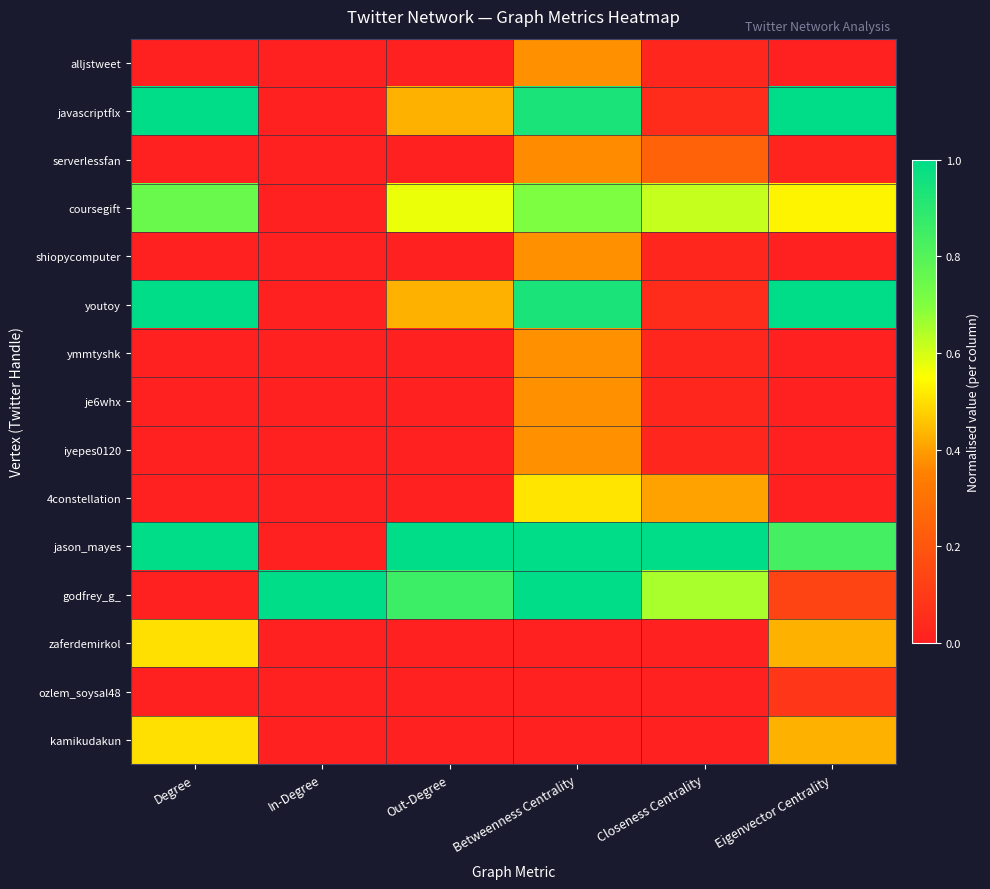

Reading right to left, extract all data points from this chart.

alljstweet: Eigenvector Centrality=0.0	Closeness Centrality=0.0	Betweenness Centrality=0.4	Out-Degree=0.0	In-Degree=0.0	Degree=0.0
javascriptflx: Eigenvector Centrality=1.0	Closeness Centrality=0.0	Betweenness Centrality=0.9	Out-Degree=0.4	In-Degree=0.0	Degree=1.0
serverlessfan: Eigenvector Centrality=0.0	Closeness Centrality=0.2	Betweenness Centrality=0.4	Out-Degree=0.0	In-Degree=0.0	Degree=0.0
coursegift: Eigenvector Centrality=0.5	Closeness Centrality=0.6	Betweenness Centrality=0.7	Out-Degree=0.6	In-Degree=0.0	Degree=0.8
shiopycomputer: Eigenvector Centrality=0.0	Closeness Centrality=0.0	Betweenness Centrality=0.4	Out-Degree=0.0	In-Degree=0.0	Degree=0.0
youtoy: Eigenvector Centrality=1.0	Closeness Centrality=0.0	Betweenness Centrality=0.9	Out-Degree=0.4	In-Degree=0.0	Degree=1.0
ymmtyshk: Eigenvector Centrality=0.0	Closeness Centrality=0.0	Betweenness Centrality=0.4	Out-Degree=0.0	In-Degree=0.0	Degree=0.0
je6whx: Eigenvector Centrality=0.0	Closeness Centrality=0.0	Betweenness Centrality=0.4	Out-Degree=0.0	In-Degree=0.0	Degree=0.0
iyepes0120: Eigenvector Centrality=0.0	Closeness Centrality=0.0	Betweenness Centrality=0.4	Out-Degree=0.0	In-Degree=0.0	Degree=0.0
4constellation: Eigenvector Centrality=0.0	Closeness Centrality=0.4	Betweenness Centrality=0.5	Out-Degree=0.0	In-Degree=0.0	Degree=0.0
jason_mayes: Eigenvector Centrality=0.8	Closeness Centrality=1.0	Betweenness Centrality=1.0	Out-Degree=1.0	In-Degree=0.0	Degree=1.0
godfrey_g_: Eigenvector Centrality=0.1	Closeness Centrality=0.7	Betweenness Centrality=1.0	Out-Degree=0.9	In-Degree=1.0	Degree=0.0
zaferdemirkol: Eigenvector Centrality=0.4	Closeness Centrality=0.0	Betweenness Centrality=0.0	Out-Degree=0.0	In-Degree=0.0	Degree=0.5
ozlem_soysal48: Eigenvector Centrality=0.1	Closeness Centrality=0.0	Betweenness Centrality=0.0	Out-Degree=0.0	In-Degree=0.0	Degree=0.0
kamikudakun: Eigenvector Centrality=0.4	Closeness Centrality=0.0	Betweenness Centrality=0.0	Out-Degree=0.0	In-Degree=0.0	Degree=0.5